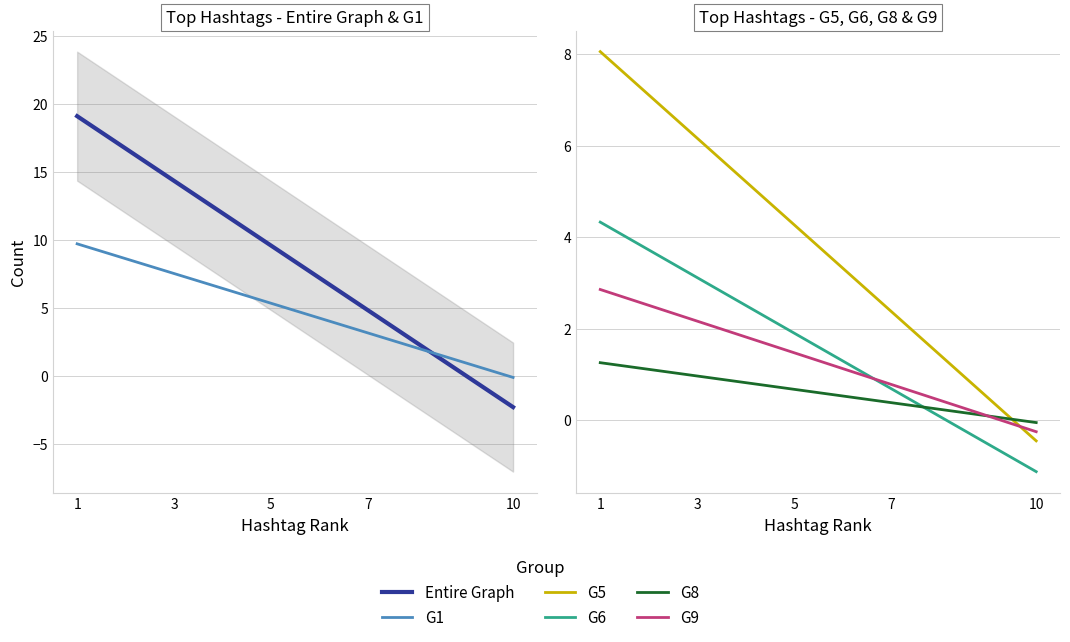

What is the lowest value of the G9 series?

-0.3